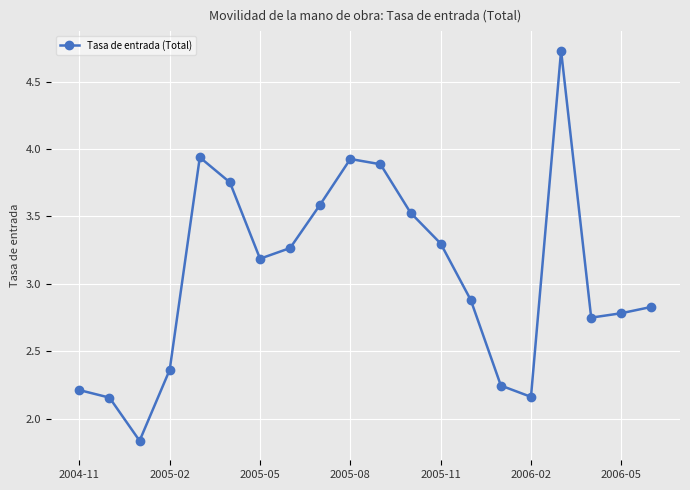

What is the difference between the second highest and minimum values?

2.1